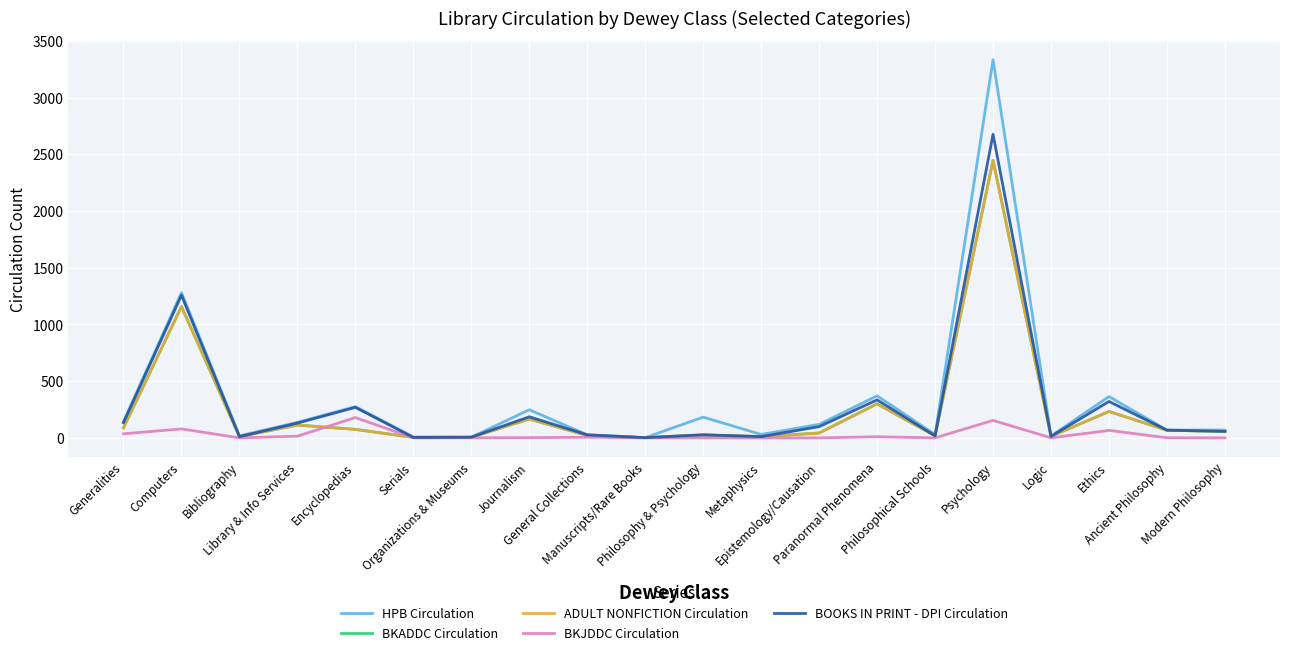

Count the number of categories in the chart.

20